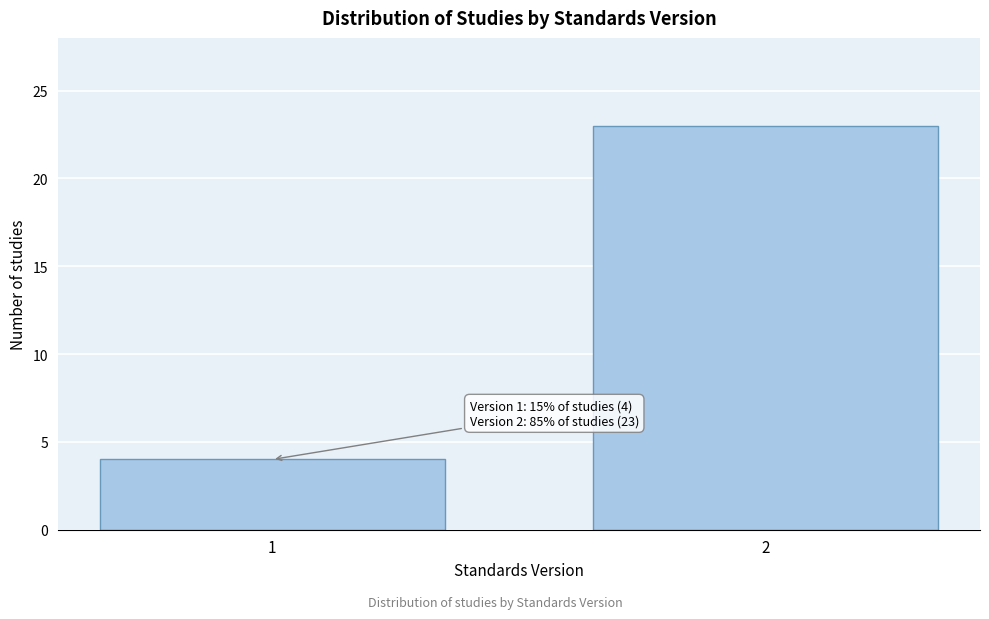

Reading left to right, transcribe all the data shown in this chart.

4	23